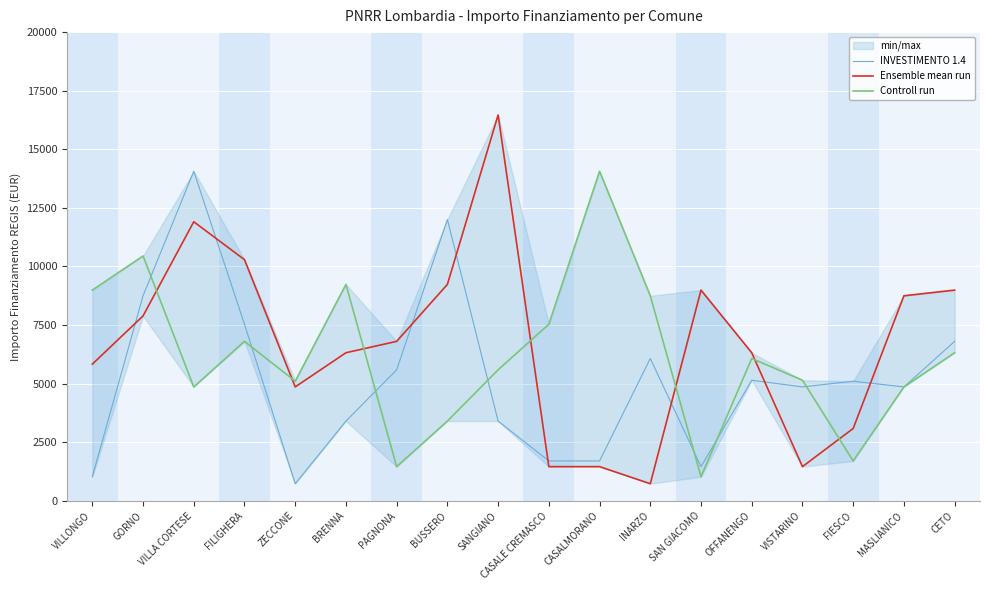

At how many categories does at least one series exceed 3367?

18